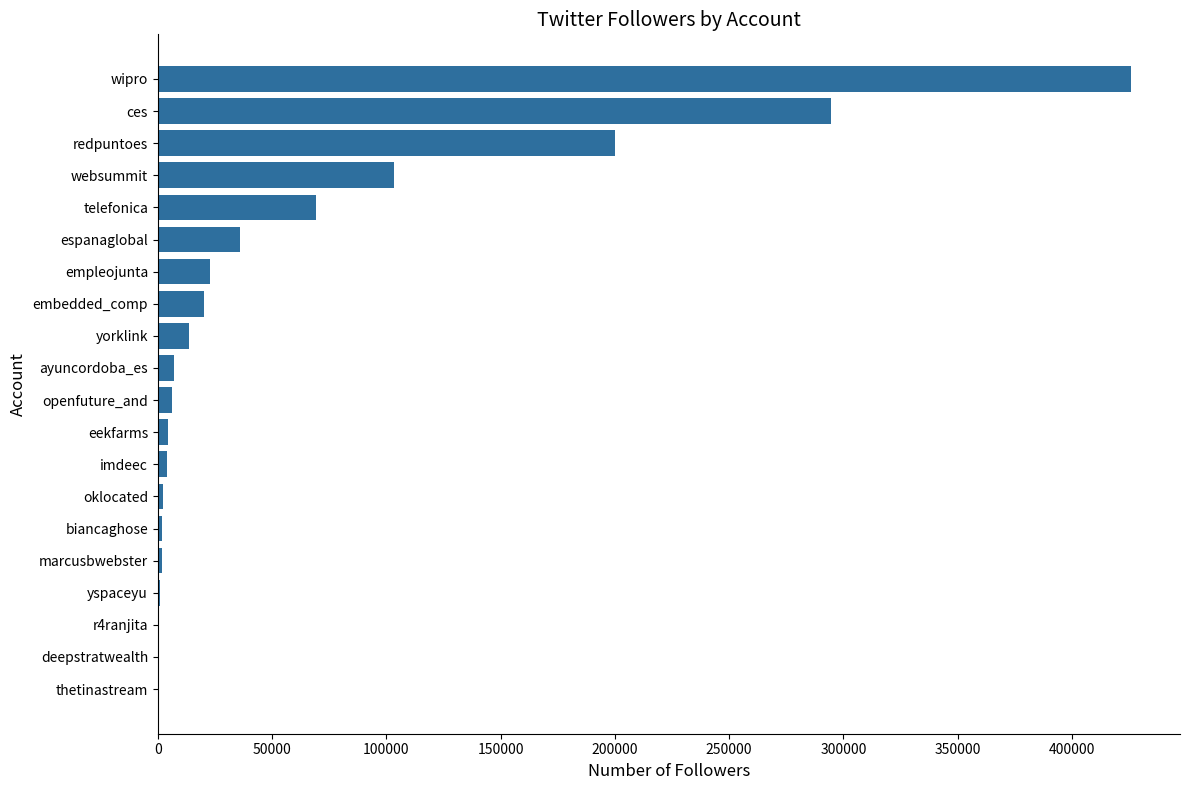

The value at websummit is 48446. True or false?

False